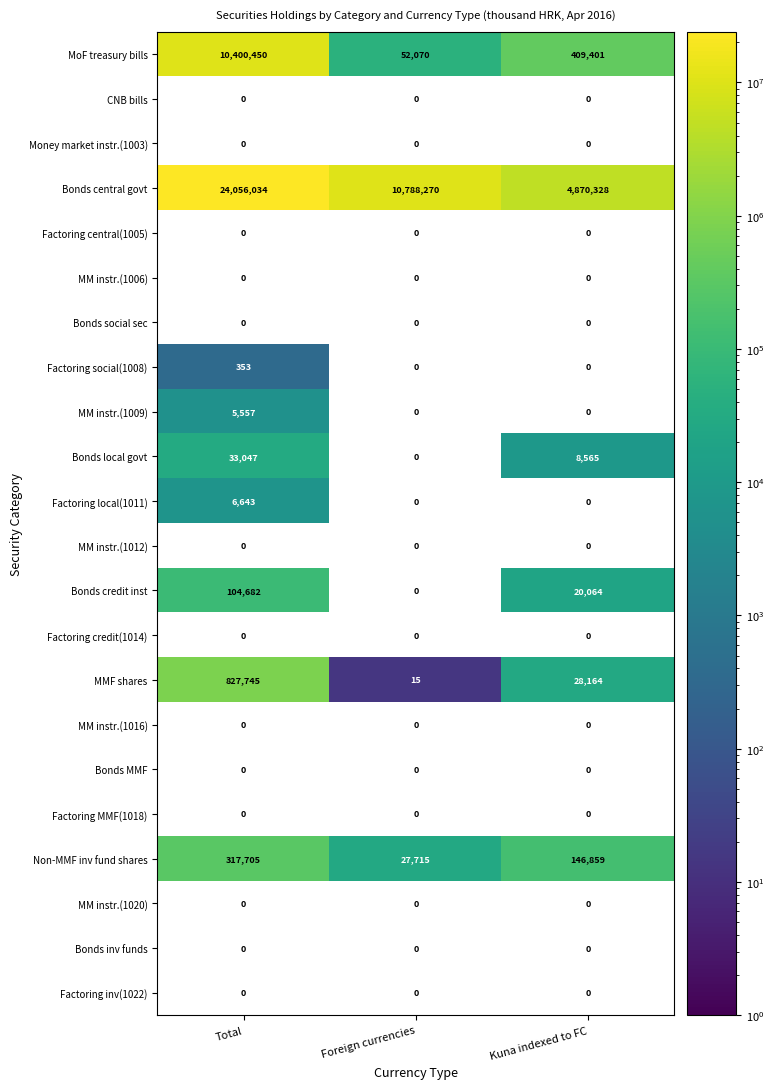

Is it true that Non-MMF inv fund shares equals 80248 at Total?

False